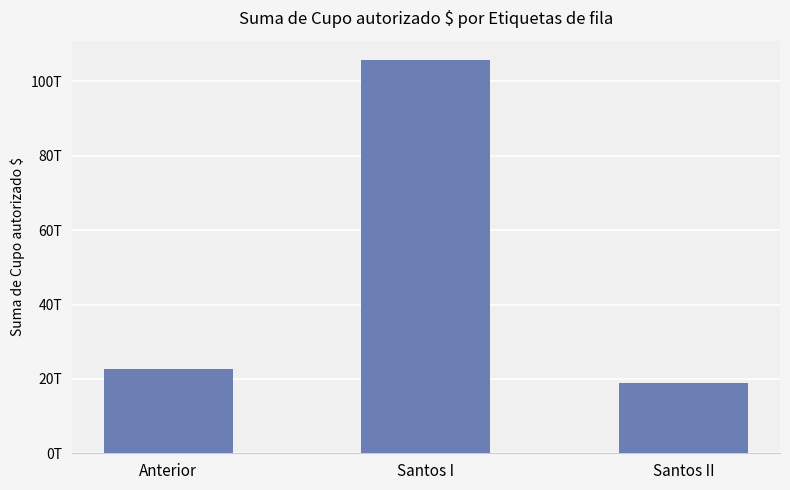

Which category has the lowest value across all series?

Santos II